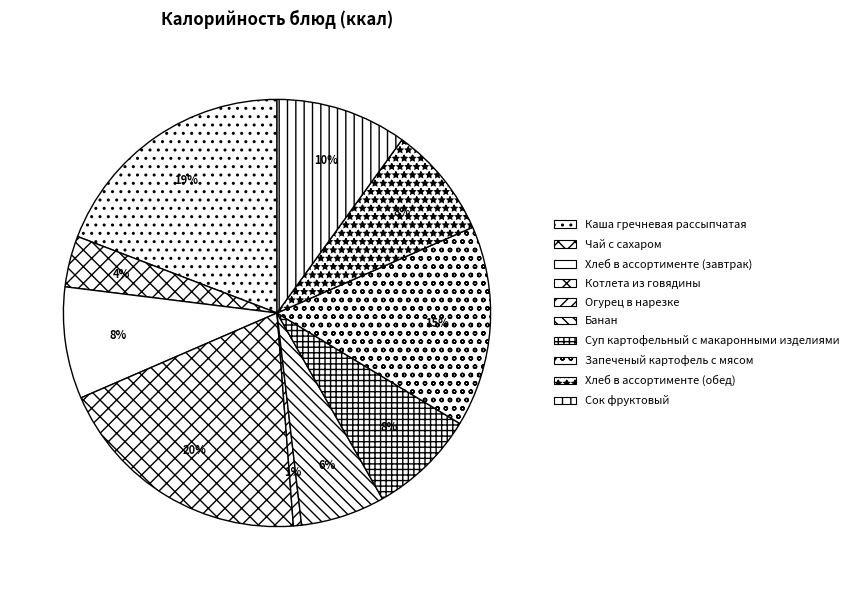

Which category has the smallest portion of the pie?

Огурец в нарезке